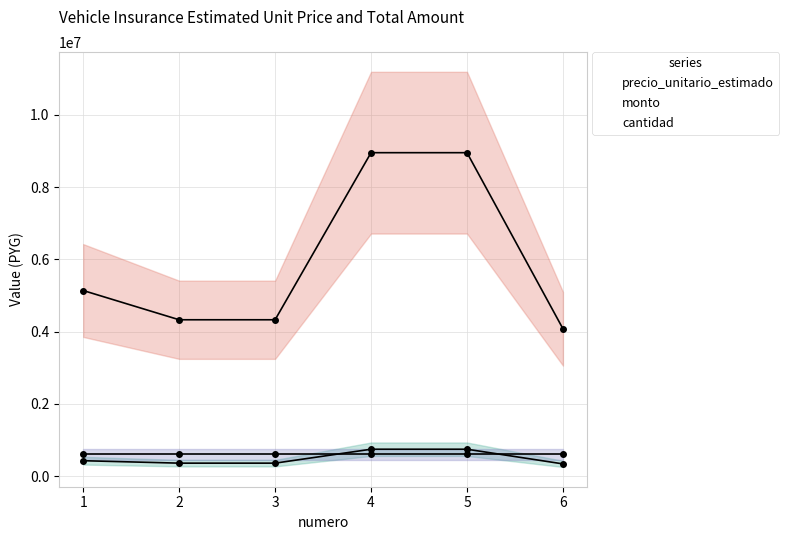

Read the monto value at 3, to the nearest 10.

4328000